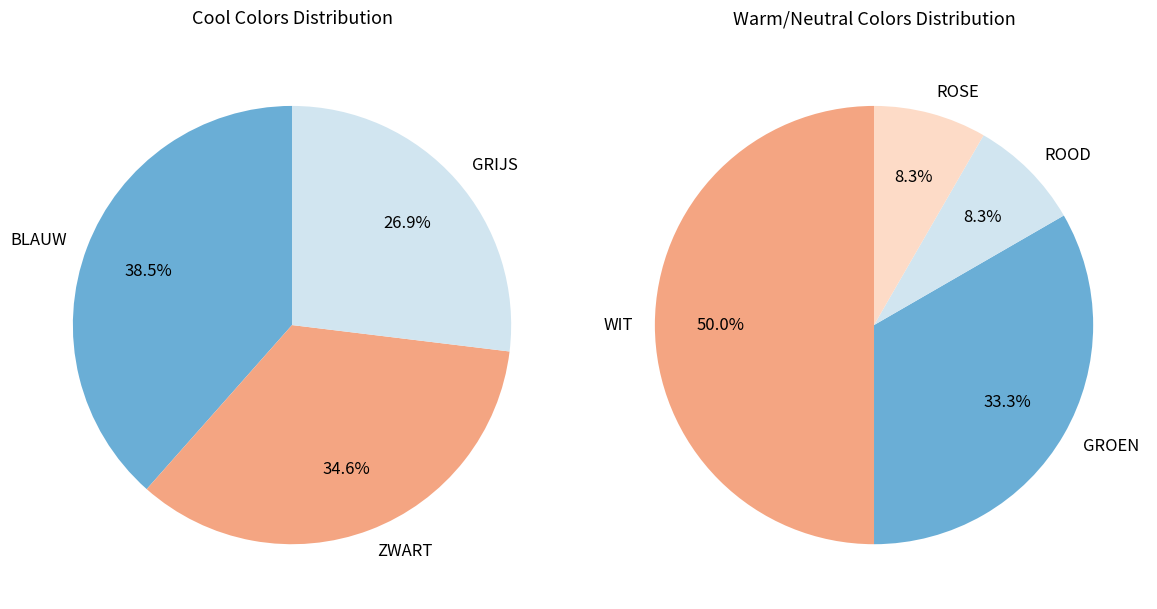

Approximately how many times larger is the value at GRIJS compared to BLAUW?

0.7